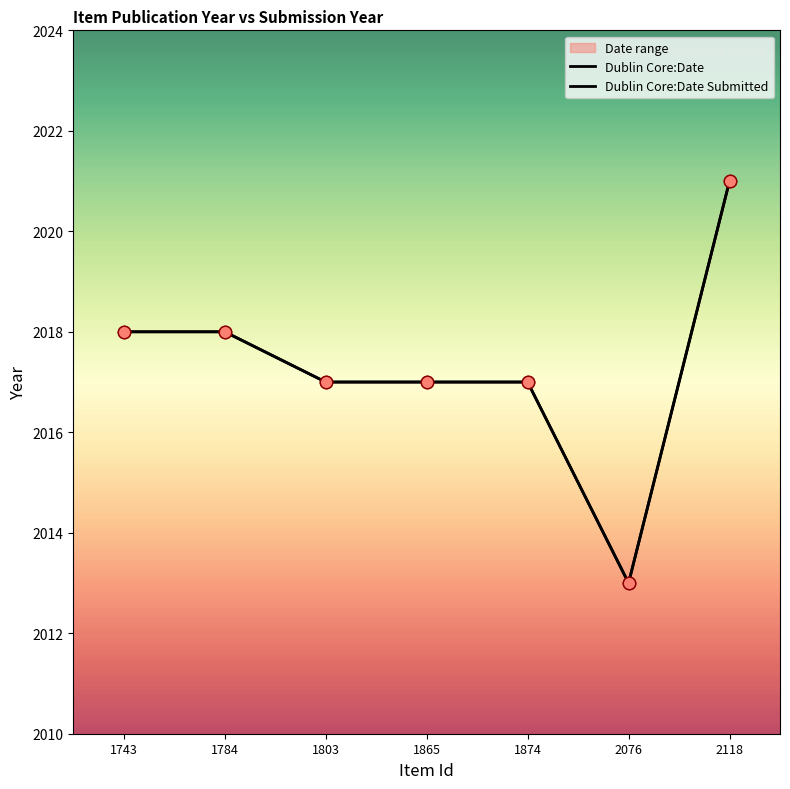

What are all the series names shown in the legend?

Dublin Core:Date, Dublin Core:Date Submitted